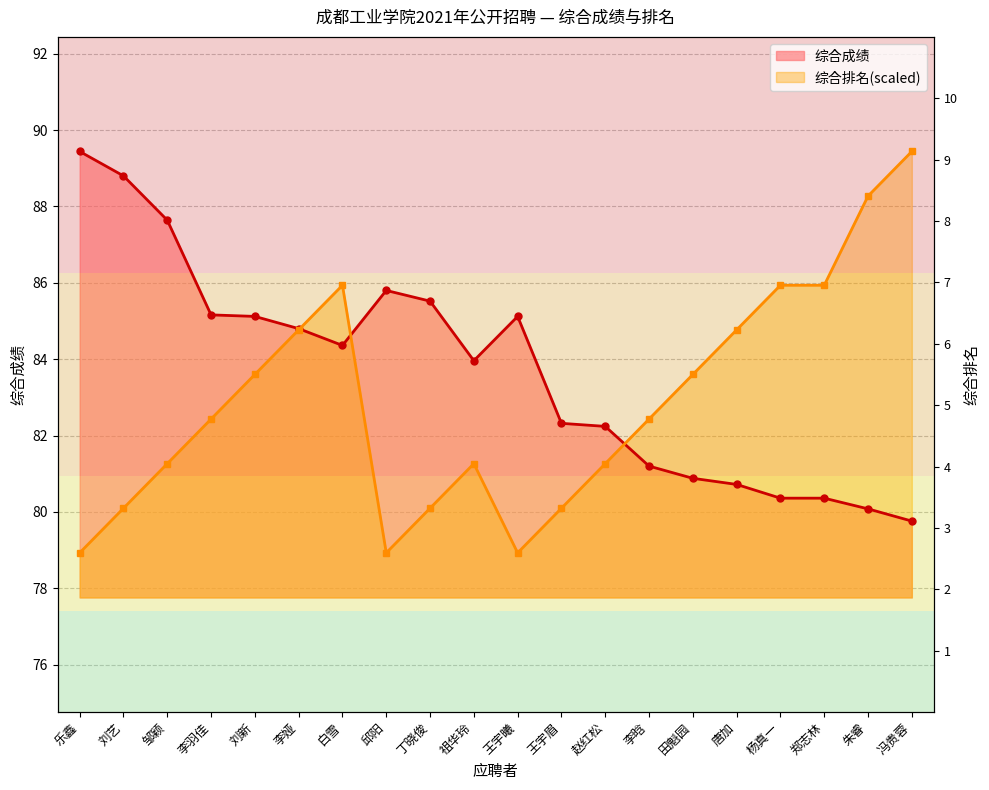

What is the label of the 14th point from the right?

白雪